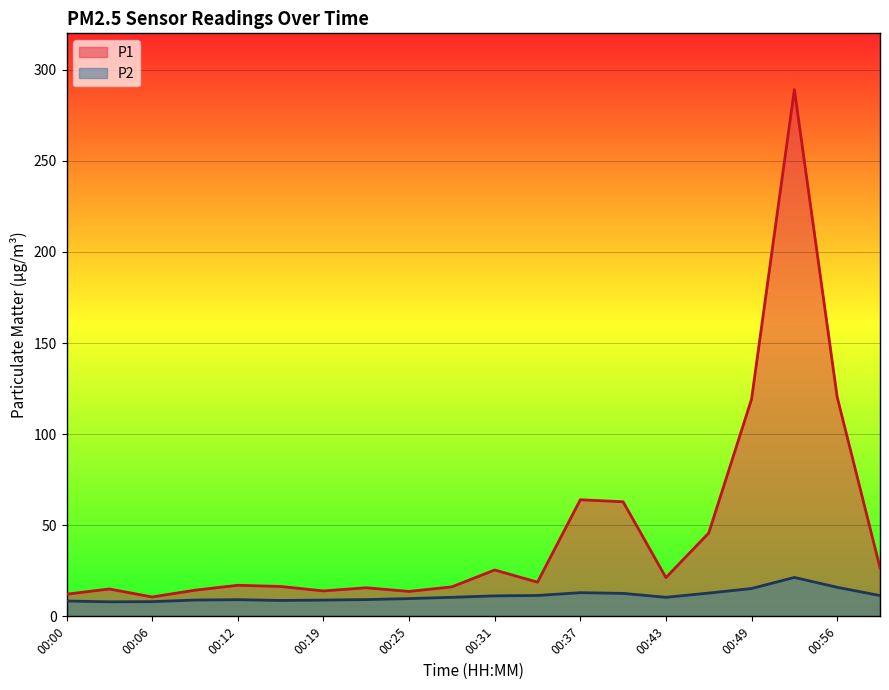

What is the value of the P1 point at the 8th from the left?

15.7